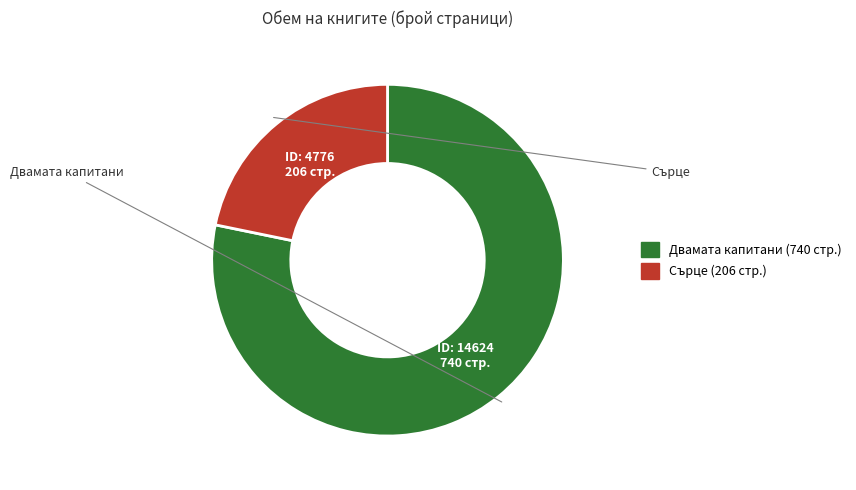

Count the number of slices in the pie.

2